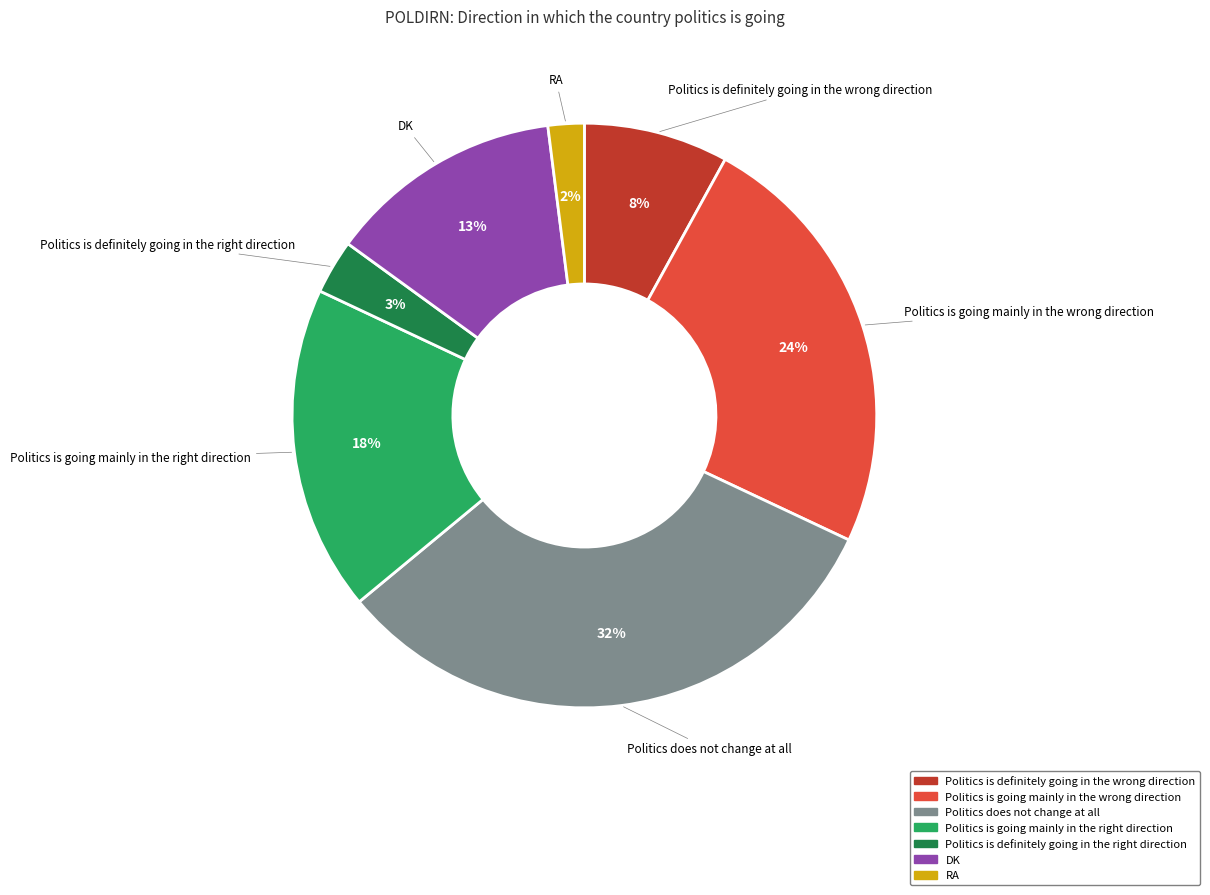

To the nearest percent, what portion does Politics does not change at all represent?

32%